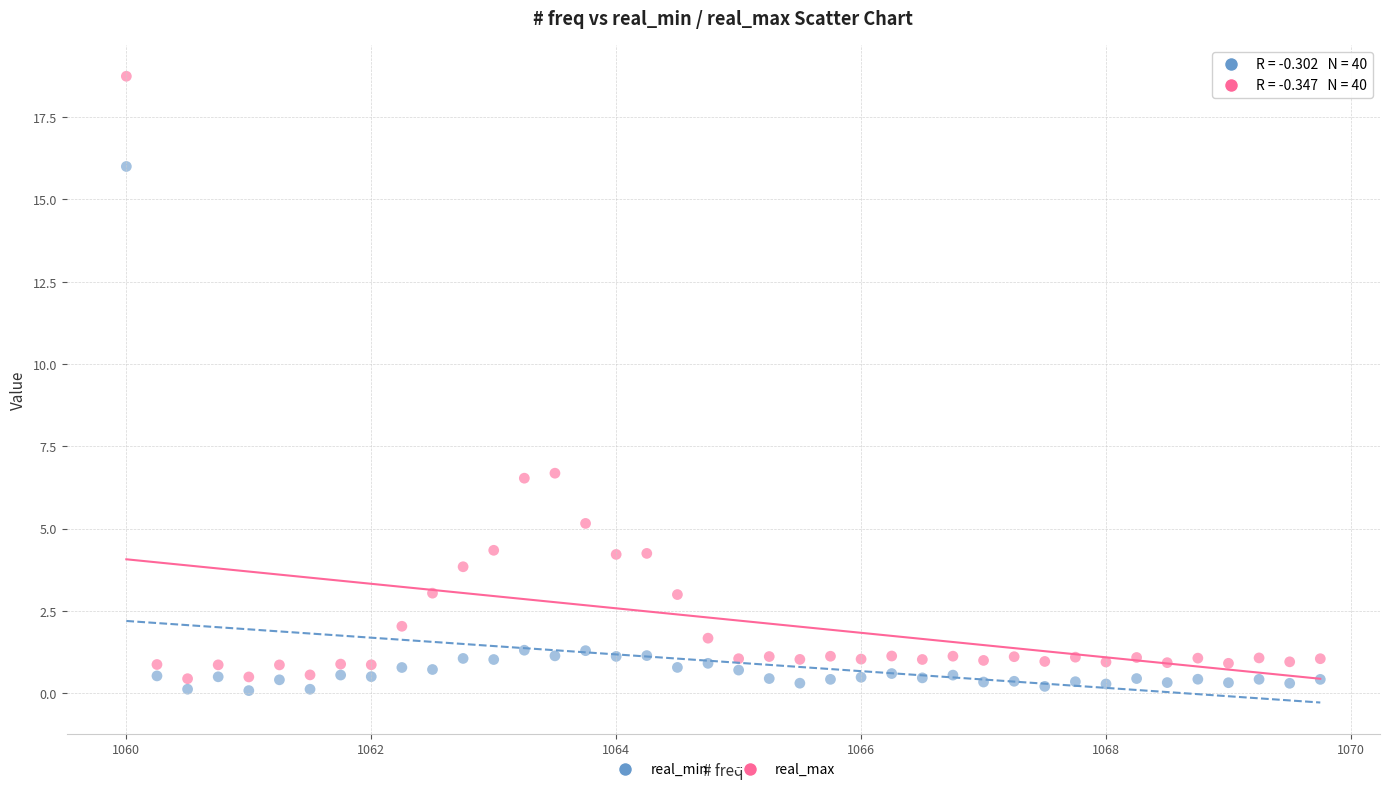

Across all data points, what is the range of Y values (max minus min)?

18.7